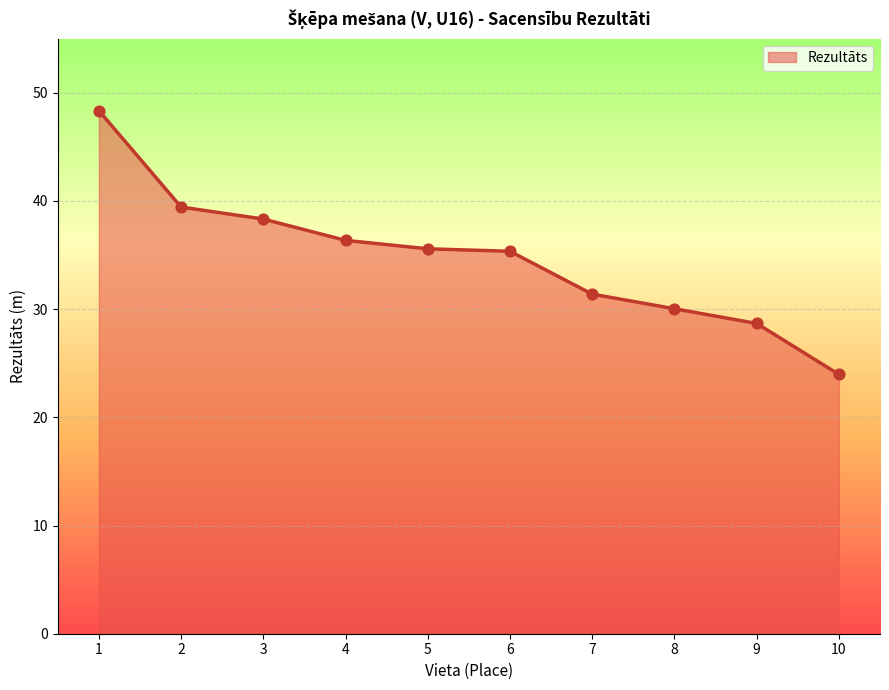

What is the change in value from 1 to 2?

-8.9